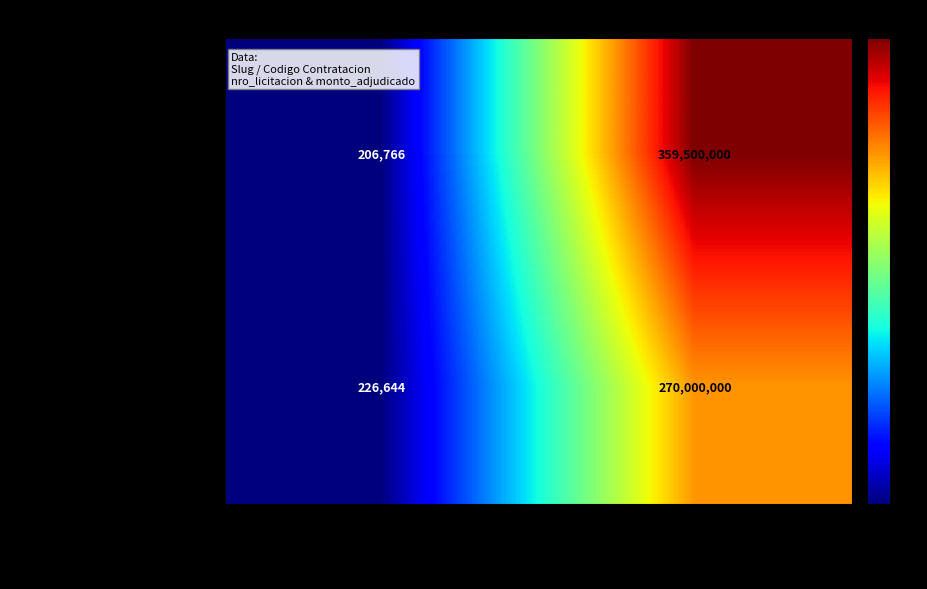

Rank the series by their average value, from lowest to highest.

226644-celsa-edelmira-invernizzi-1, 206766-celsa-edelmira-invernizzi-1